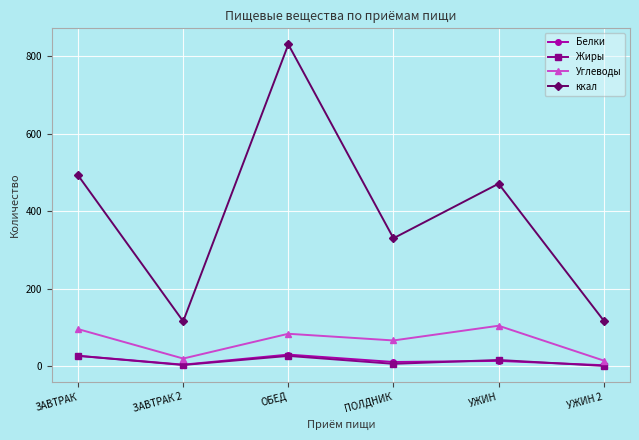

What is the greatest value displayed?

830.7